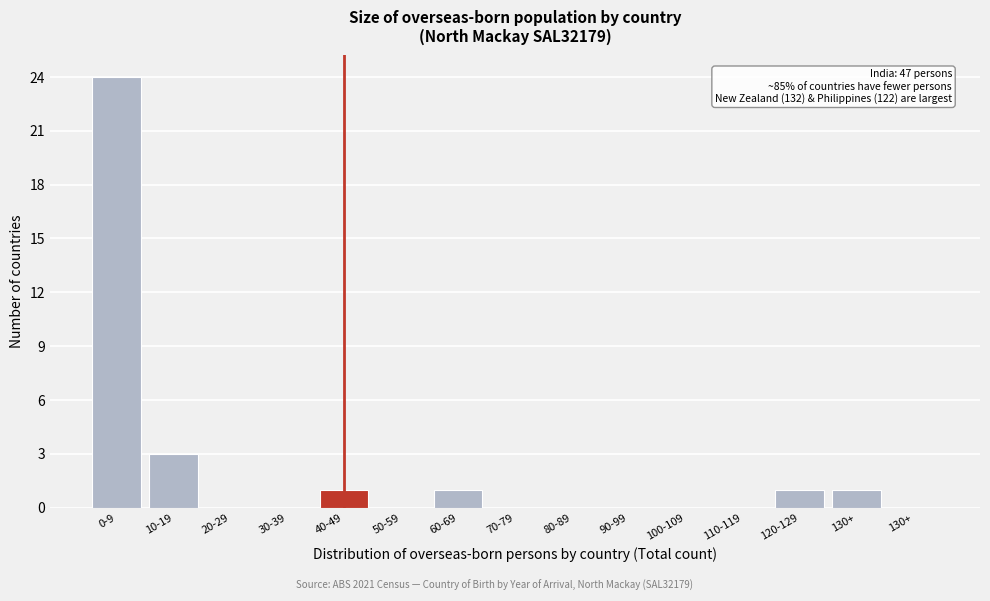

How many data points does each series have?

15